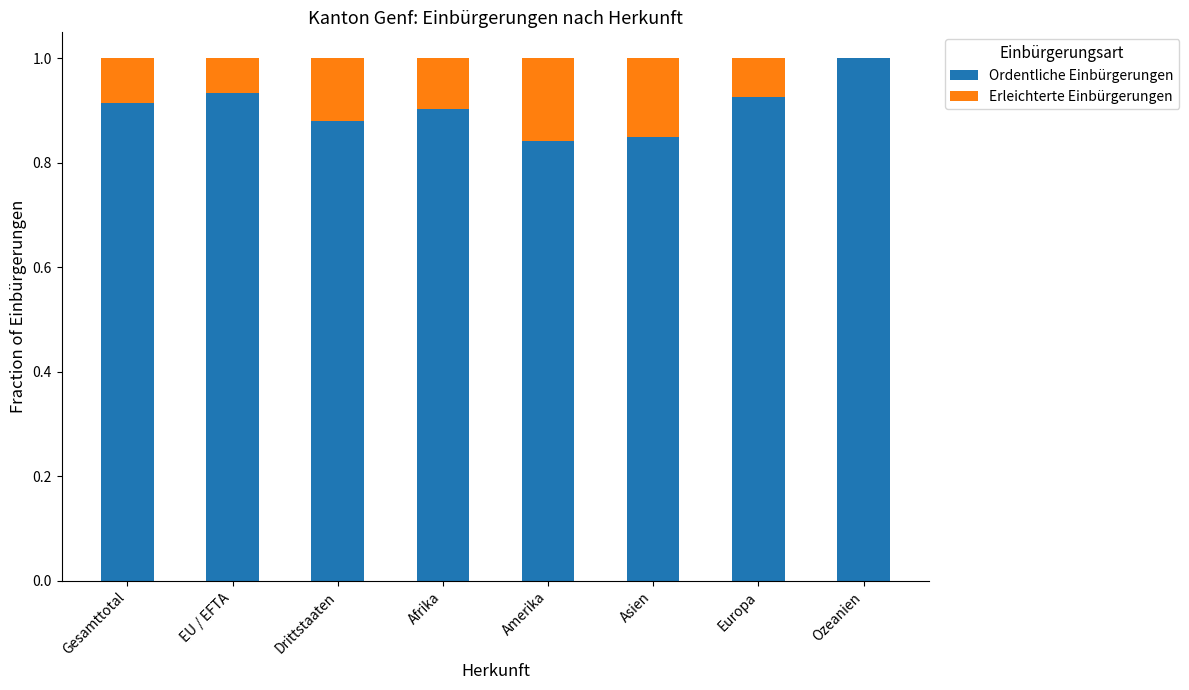

What is the highest value of the Ordentliche Einbürgerungen series?

1.0